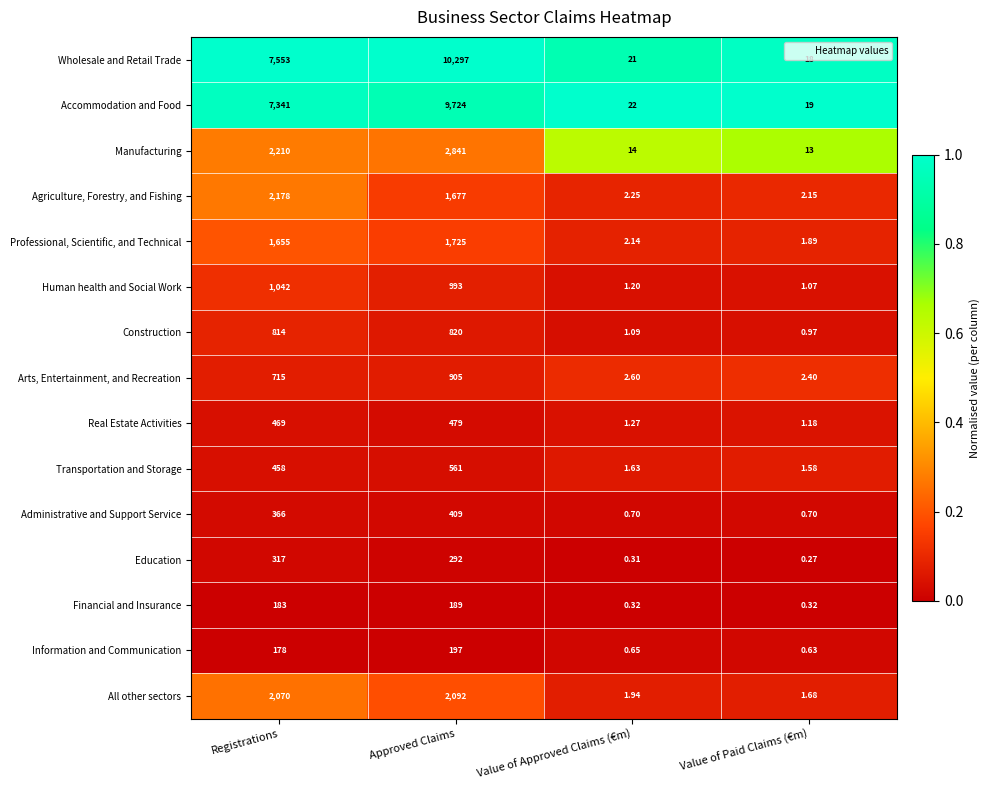

Which label corresponds to the largest value in the chart?

Approved Claims